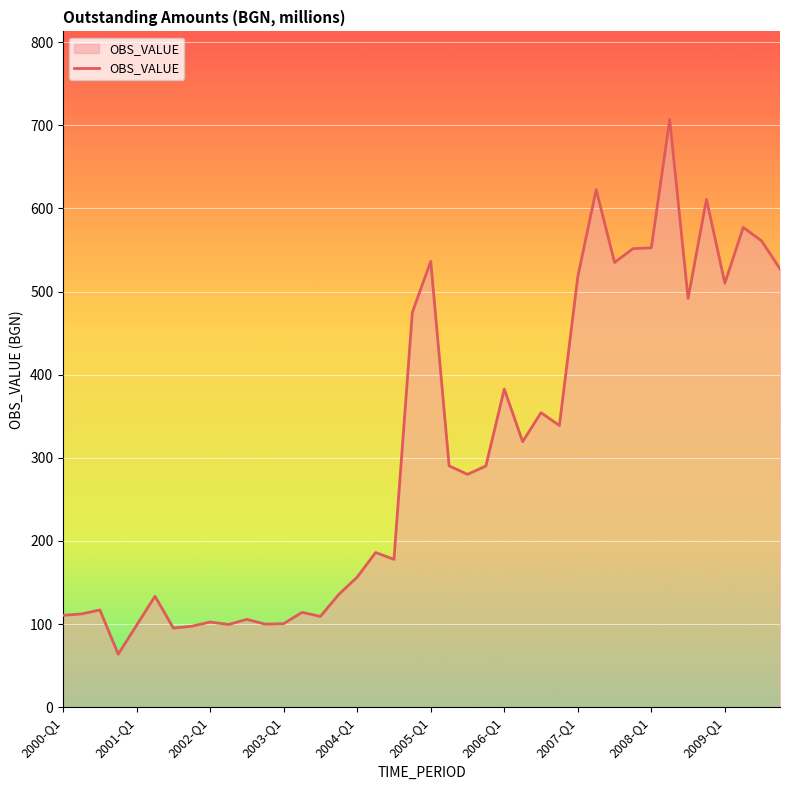

What is the average value?

306.2